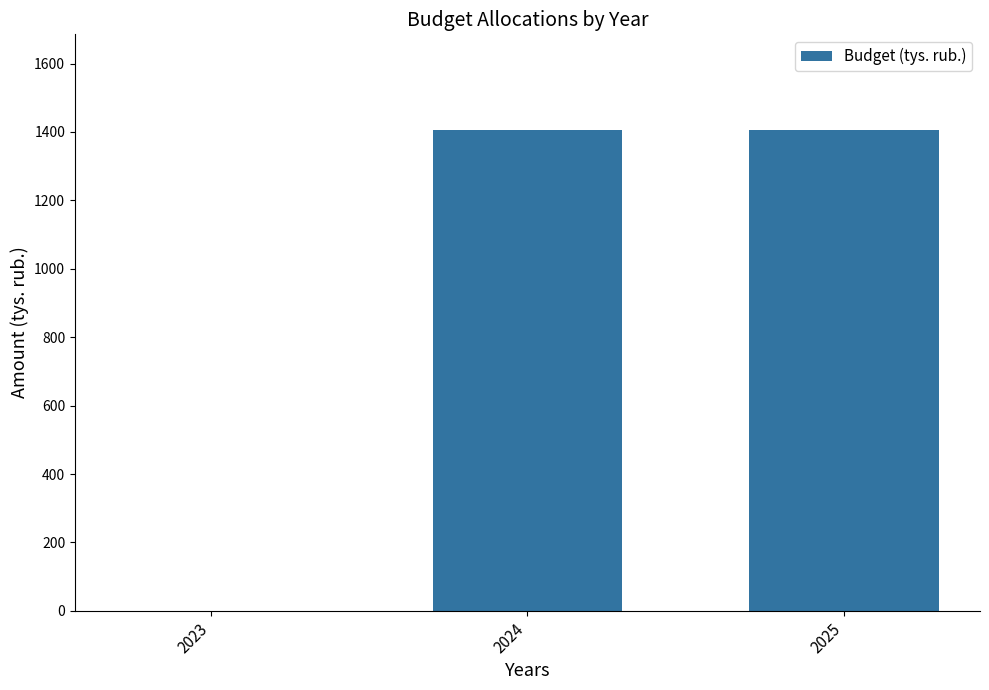

Reading left to right, extract all data points from this chart.

2023=0.0	2024=1404.5	2025=1404.5